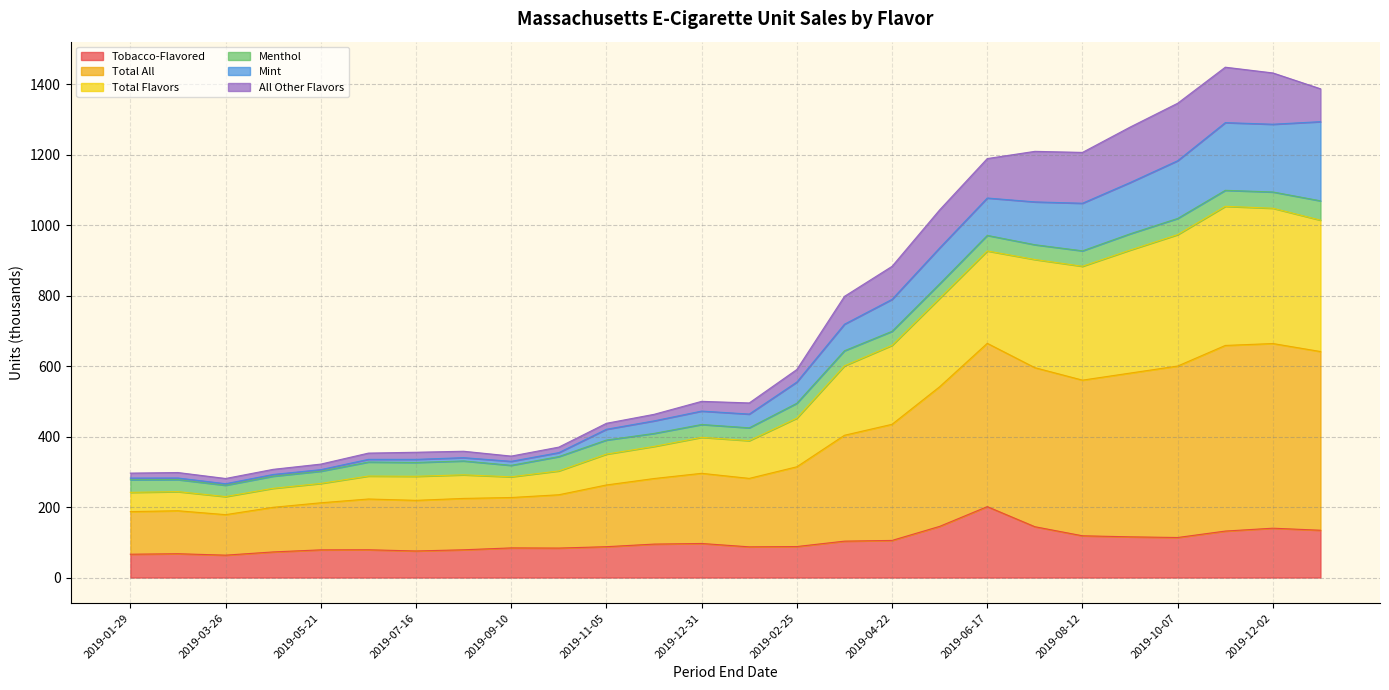

What is the highest value of the Tobacco-Flavored series?

201.2